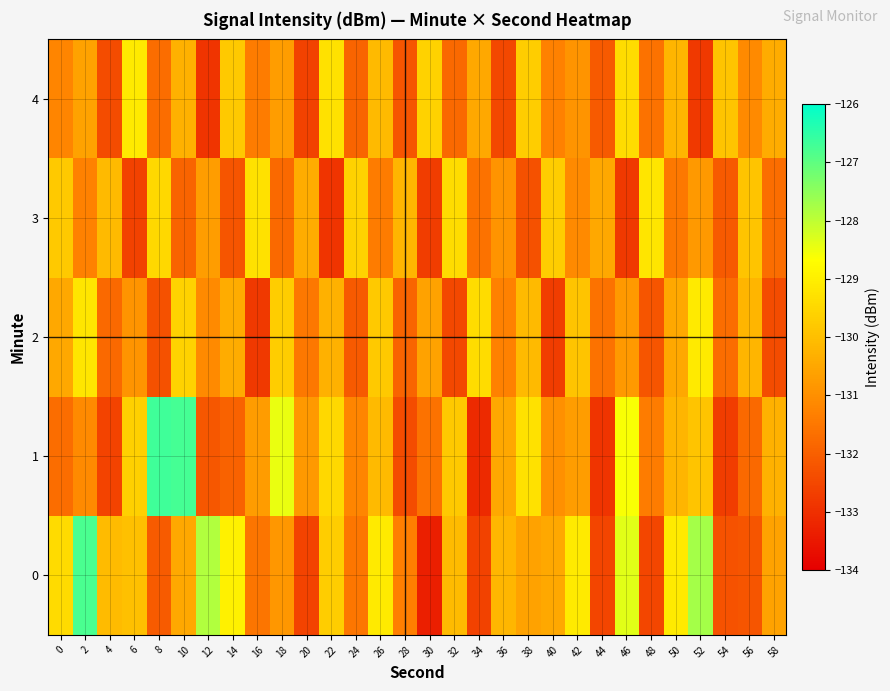

At how many categories does at least one series exceed -132?

30